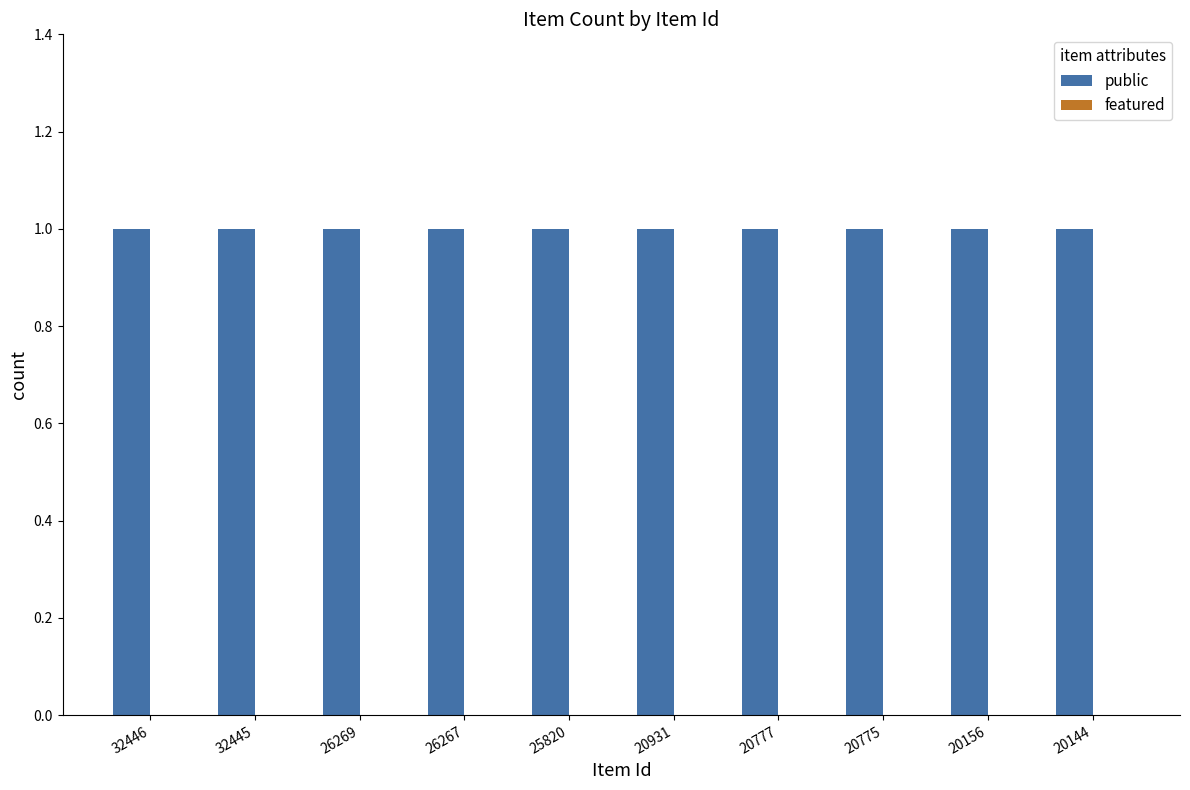

List the series in order of their peak value, lowest first.

featured, public